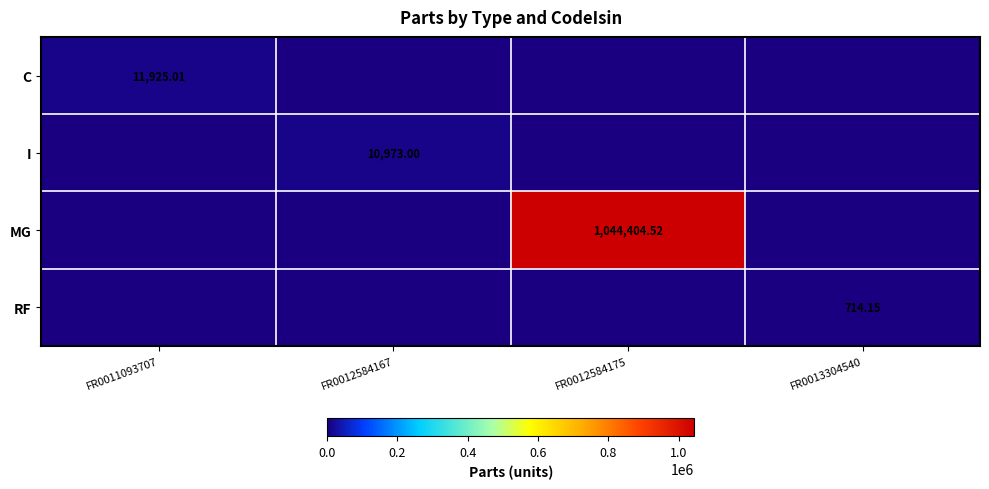

Rank the series by their maximum value, from lowest to highest.

RF, I, C, MG